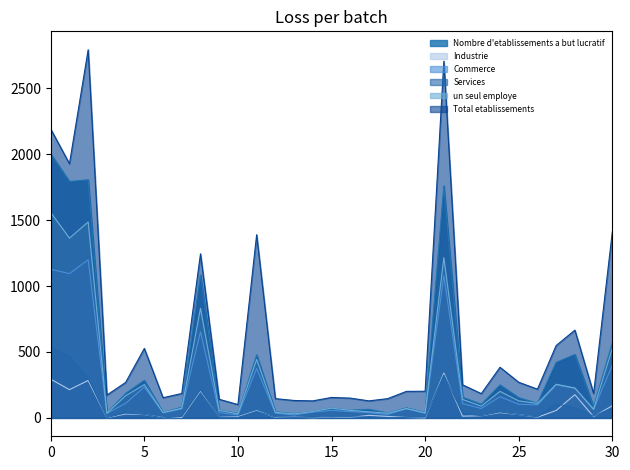

True or false: un seul employe and Industrie cross at least once.

False